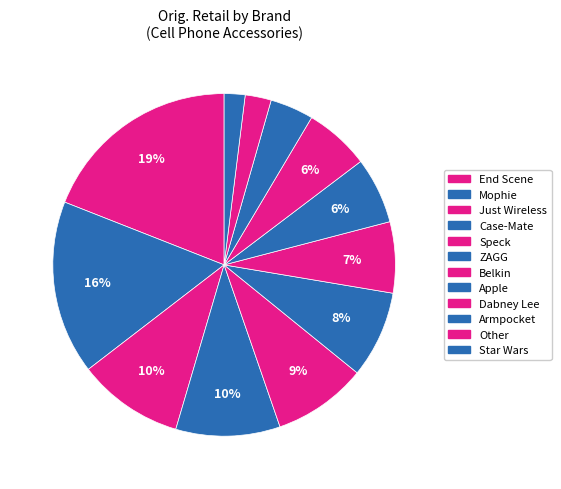

How many slices are in this pie chart?

12